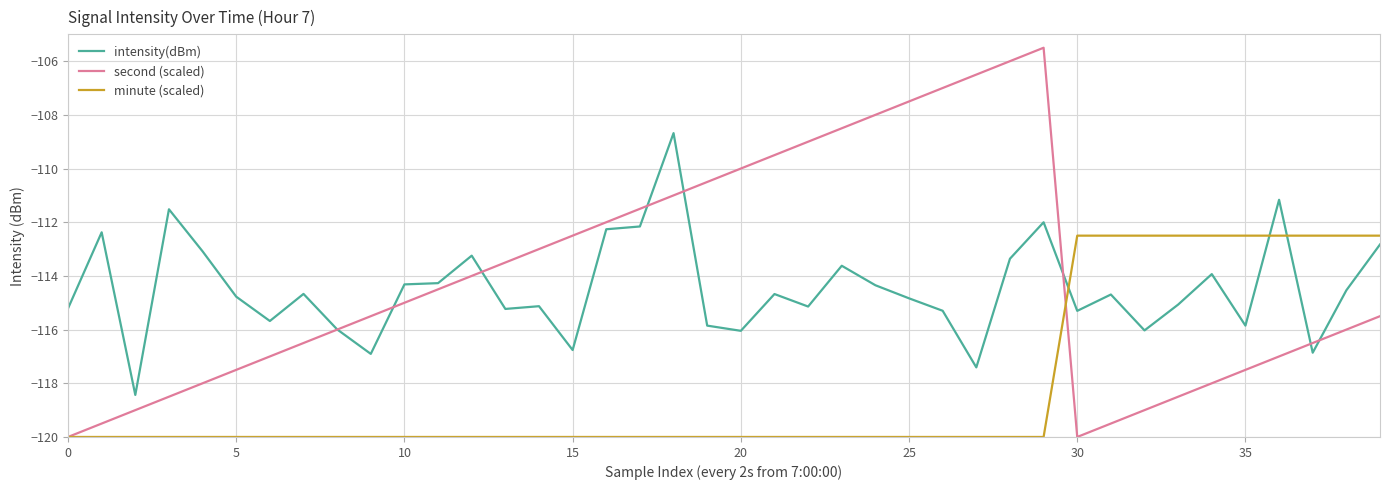

What is the minimum value shown in the chart?

-120.0